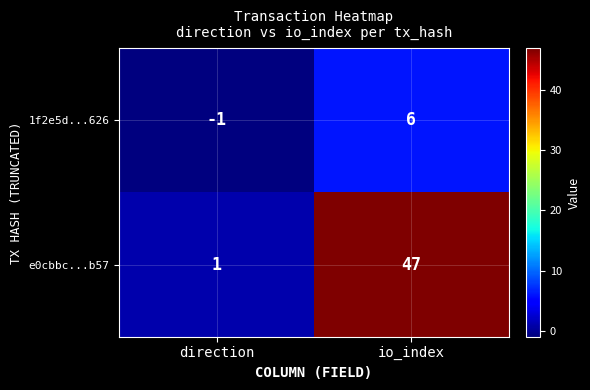

Where is 1f2e5d...626 nearest to the value 2?

direction